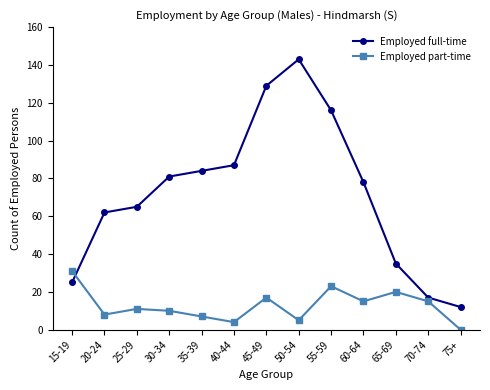

Which series changed the most between 50-54 and 65-69?

Employed full-time